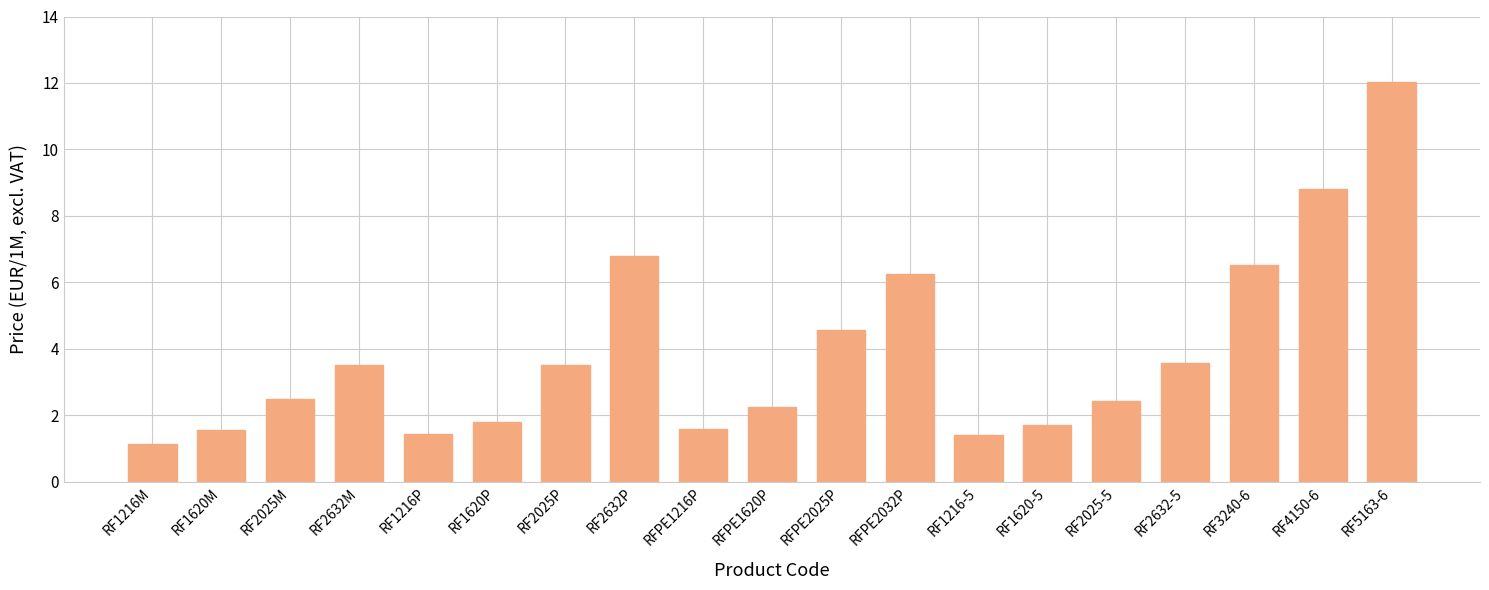

At which category does the chart reach its peak across all series?

RF5163-6